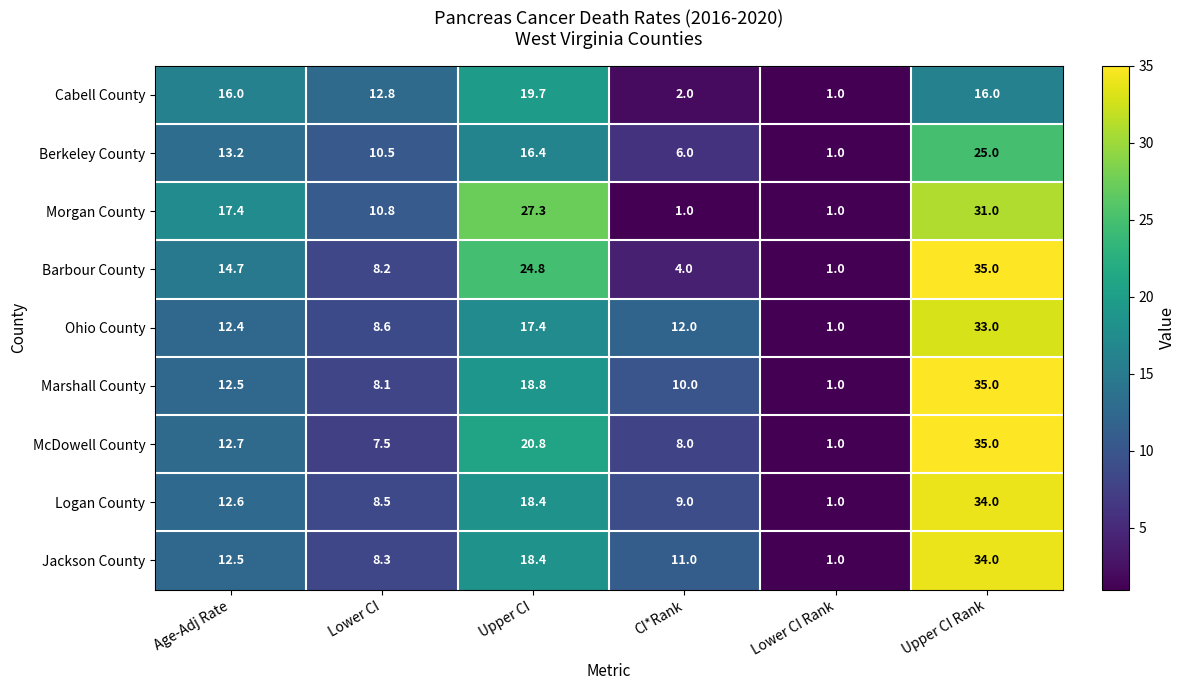

Rank the series at CI*Rank from highest to lowest value.

Ohio County, Jackson County, Marshall County, Logan County, McDowell County, Berkeley County, Barbour County, Cabell County, Morgan County